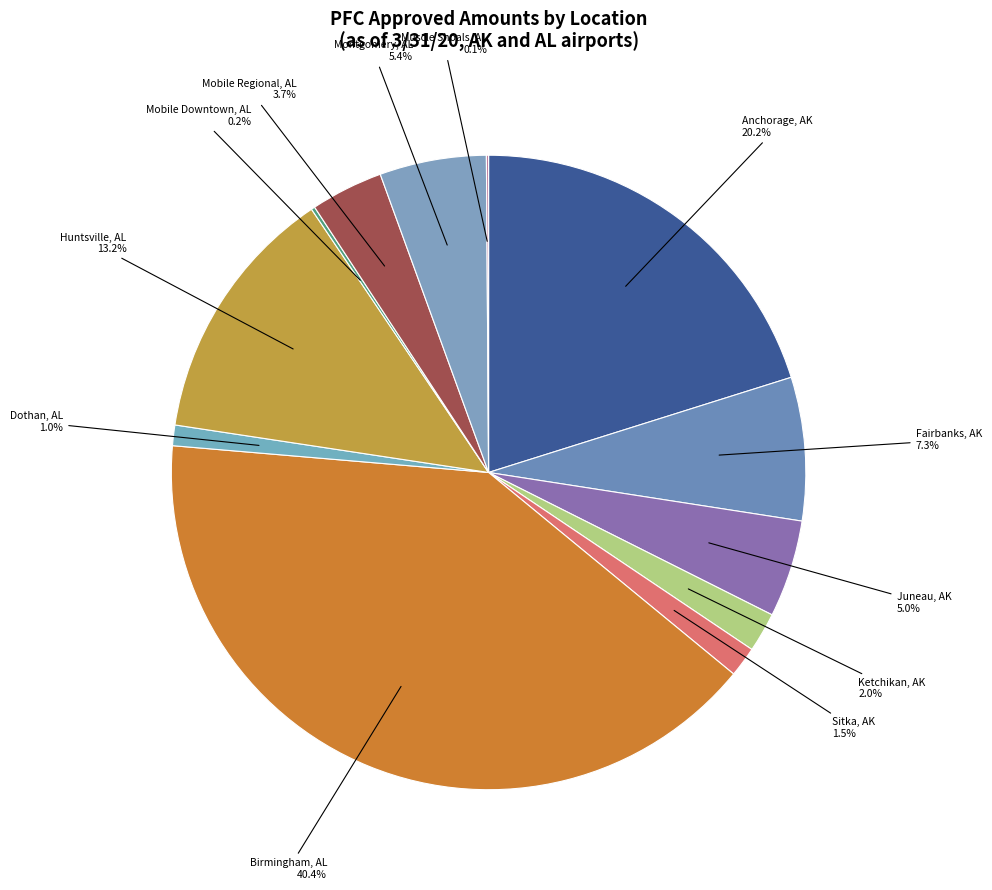

How much of the chart is everything except Juneau, AK?

95.0%